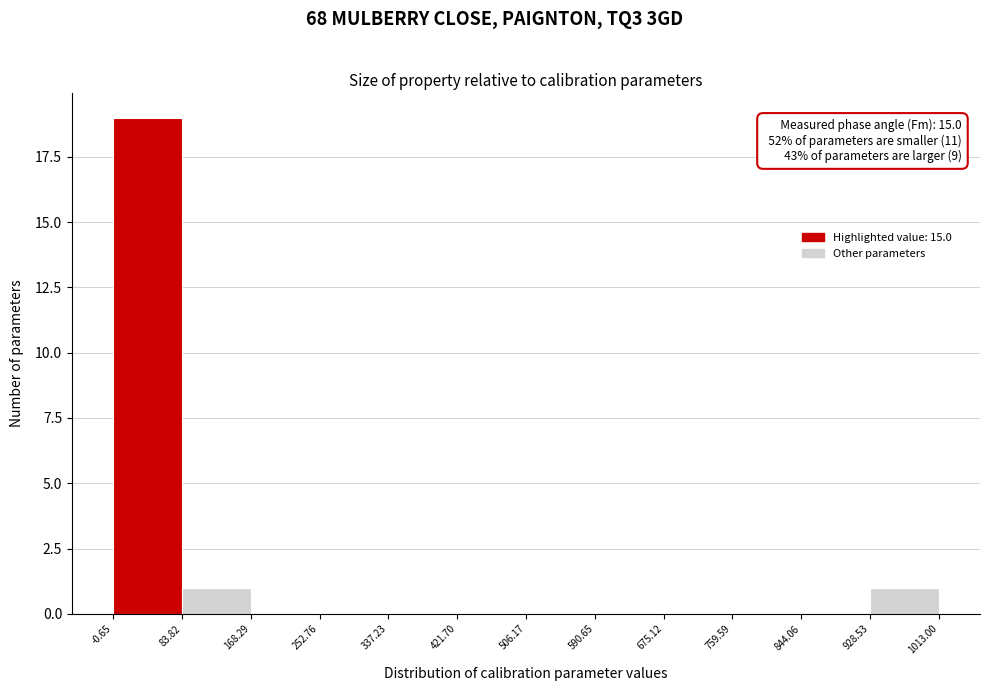

Which range on the x-axis has the tallest bar?

-0.65 to 83.82